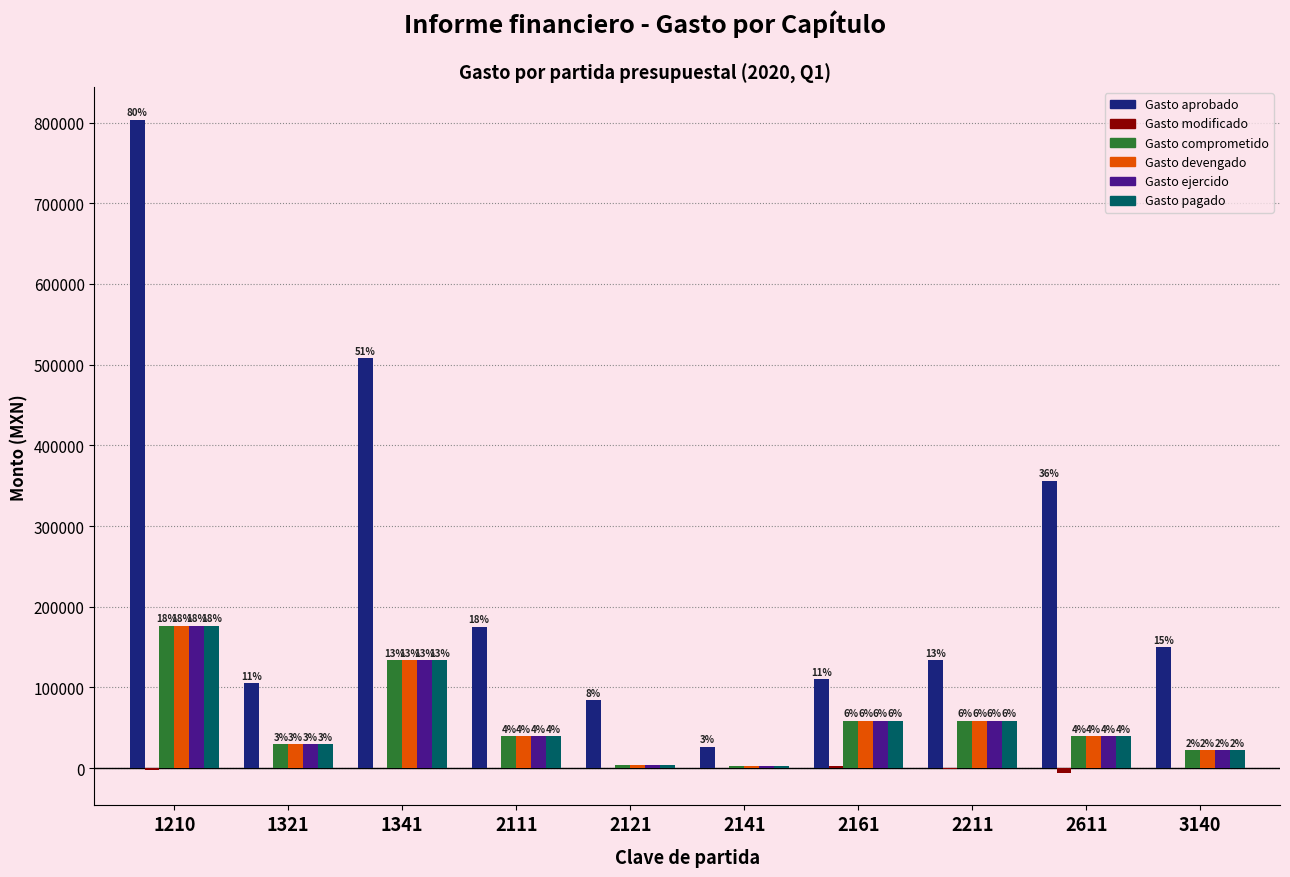

Does the chart contain stacked bars?

No